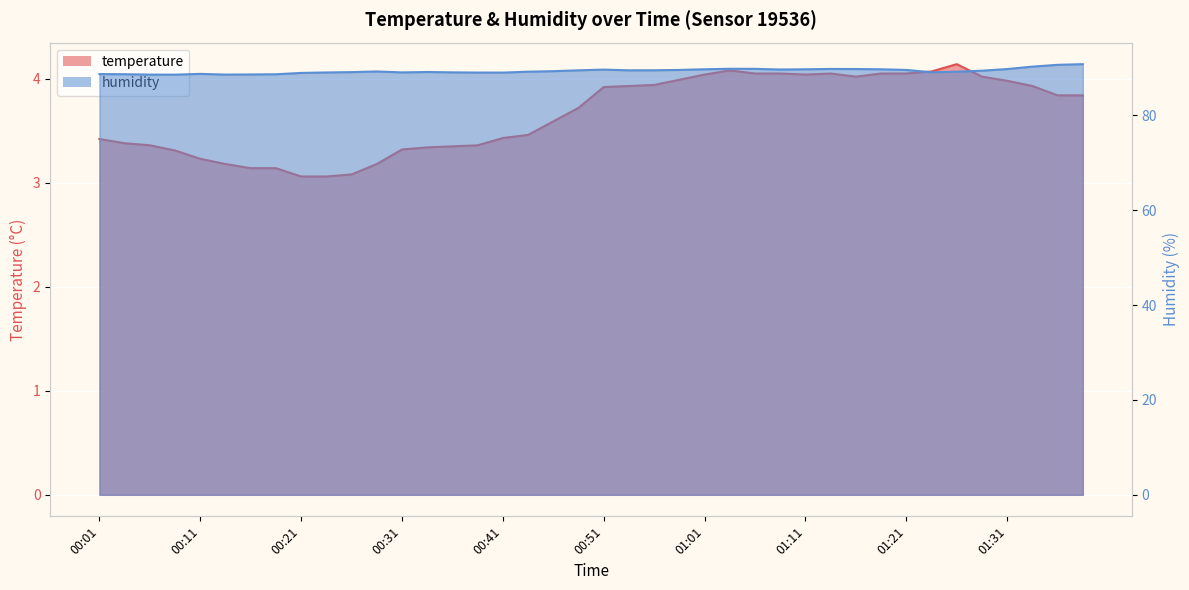

Rank the series at 01:04 from lowest to highest value.

temperature, humidity